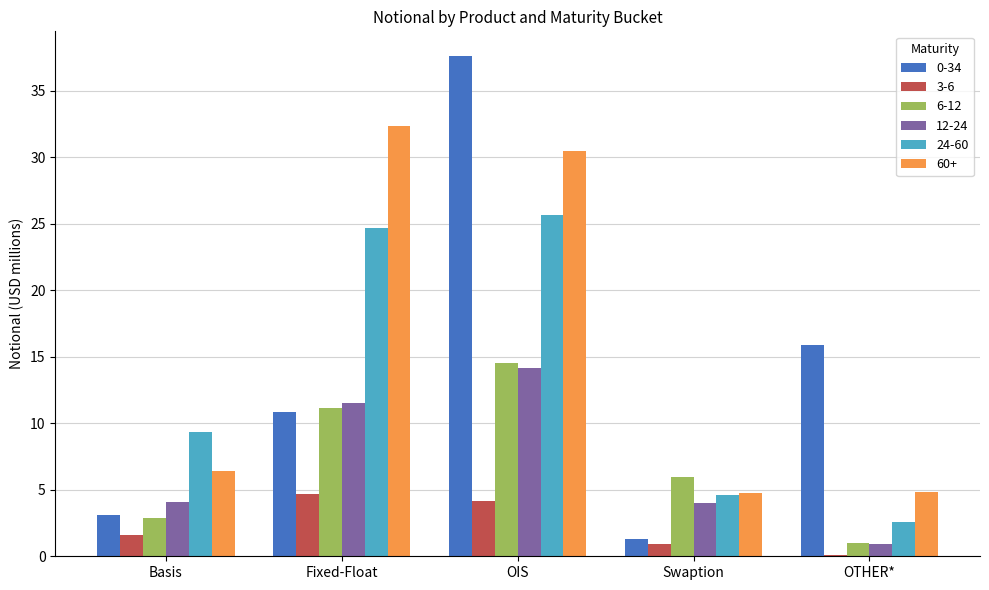

Is it true that 0-34 equals 18.6 at Fixed-Float?

False